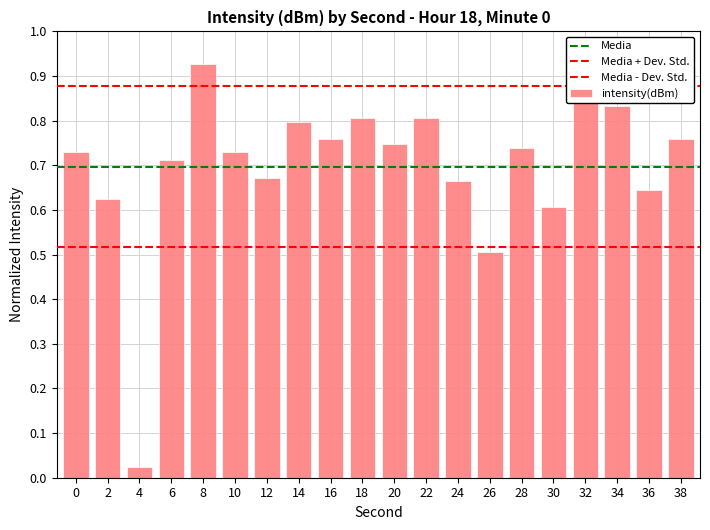

What is the difference between the maximum and minimum values?

0.9